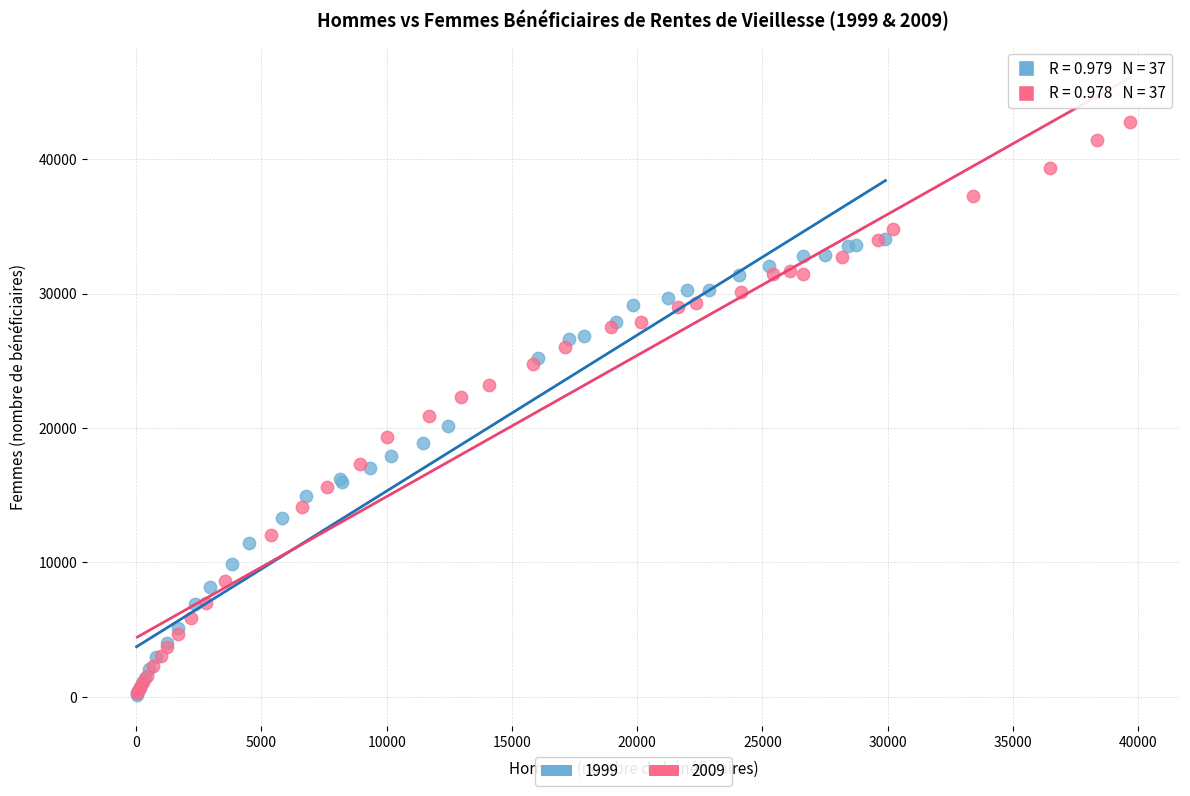

What are all the series names shown in the legend?

1999, 2009